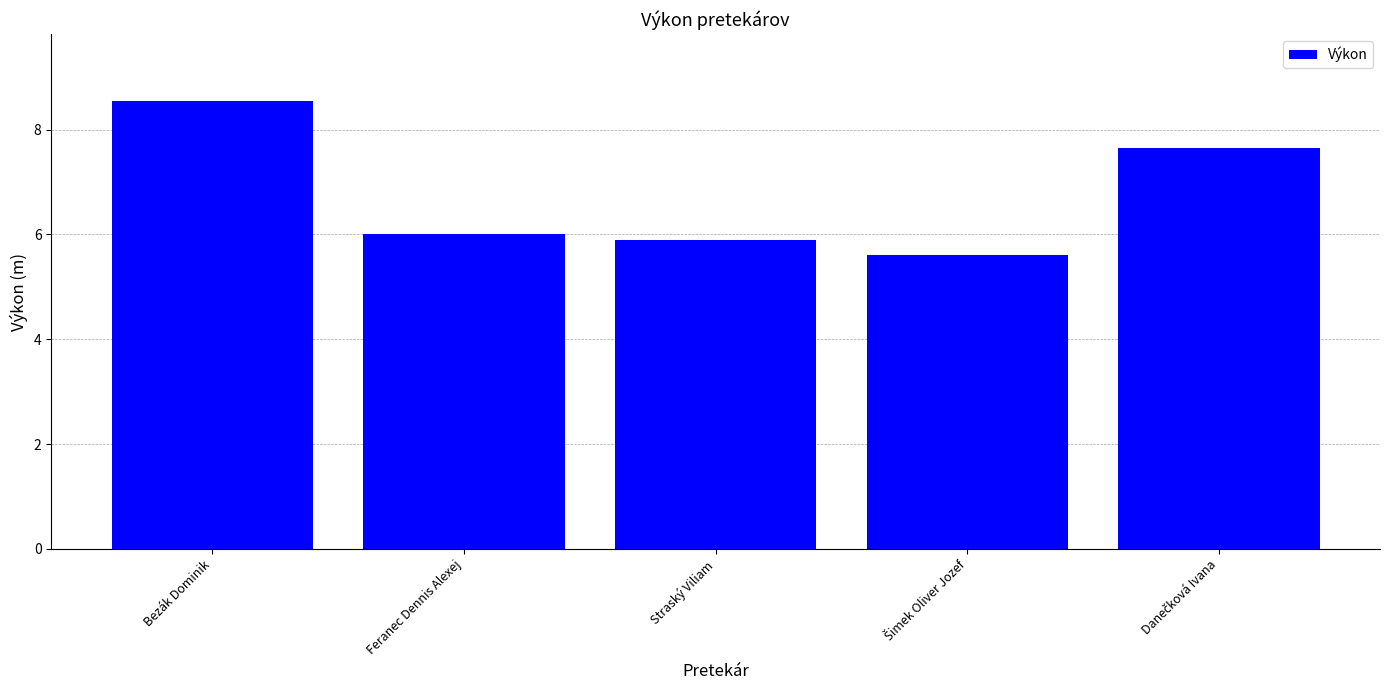

What is the minimum value shown in the chart?

5.6